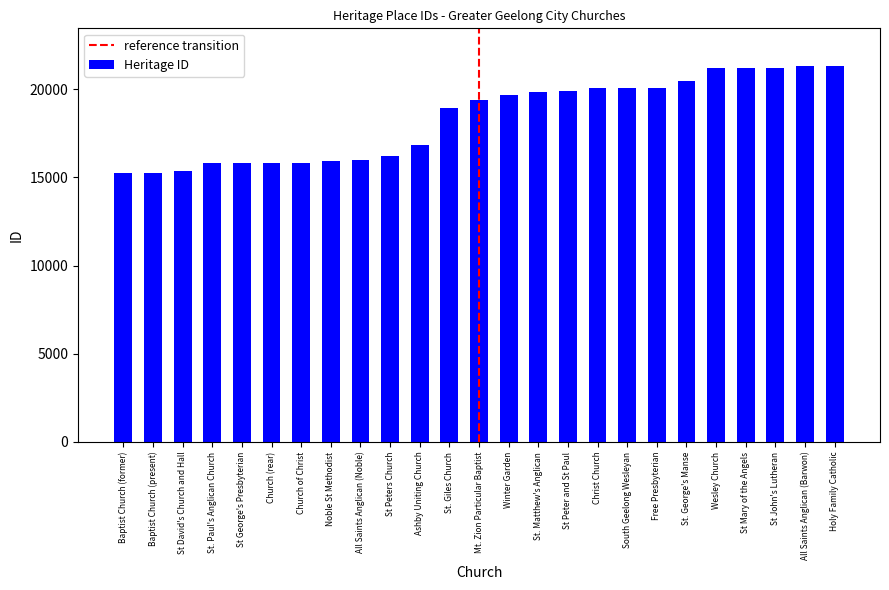

What is the label of the 7th bar from the right?

Free Presbyterian